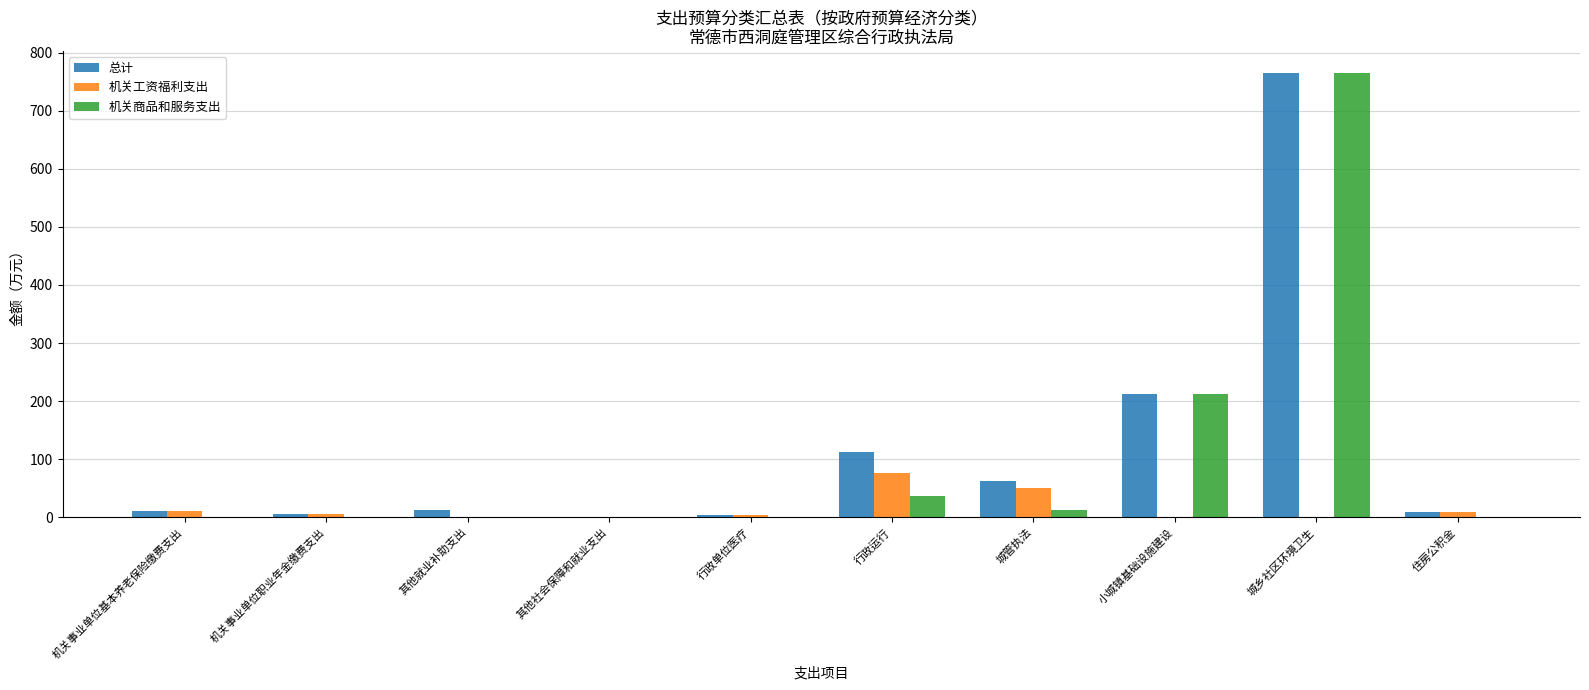

Which category has the highest value in the 机关商品和服务支出 series?

城乡社区环境卫生